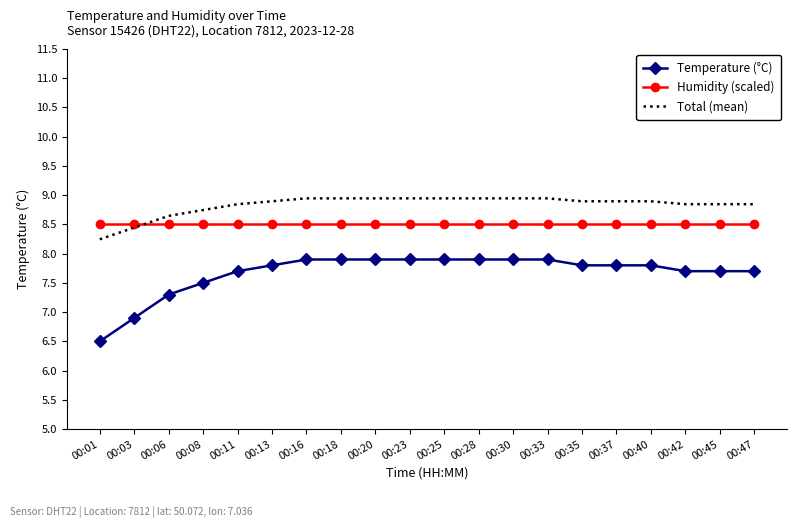

Is the value of Humidity (scaled) at 00:47 greater than the value of Temperature (°C) at 00:18?

Yes